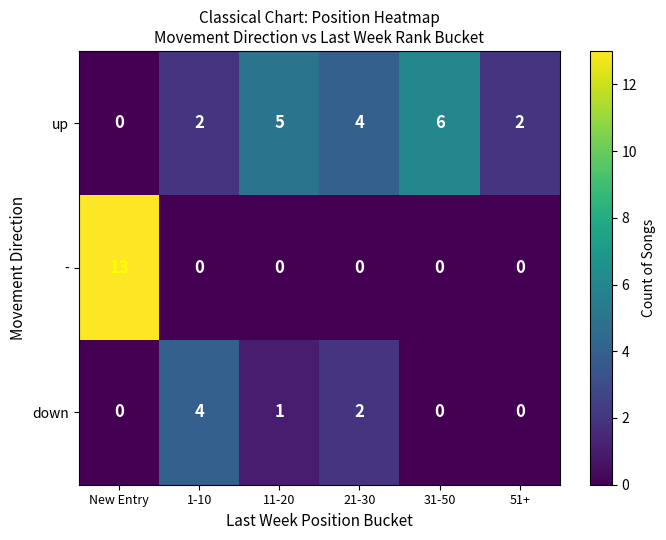

Reading left to right, transcribe all the data shown in this chart.

up: New Entry=0	1-10=2	11-20=5	21-30=4	31-50=6	51+=2
-: New Entry=13	1-10=0	11-20=0	21-30=0	31-50=0	51+=0
down: New Entry=0	1-10=4	11-20=1	21-30=2	31-50=0	51+=0